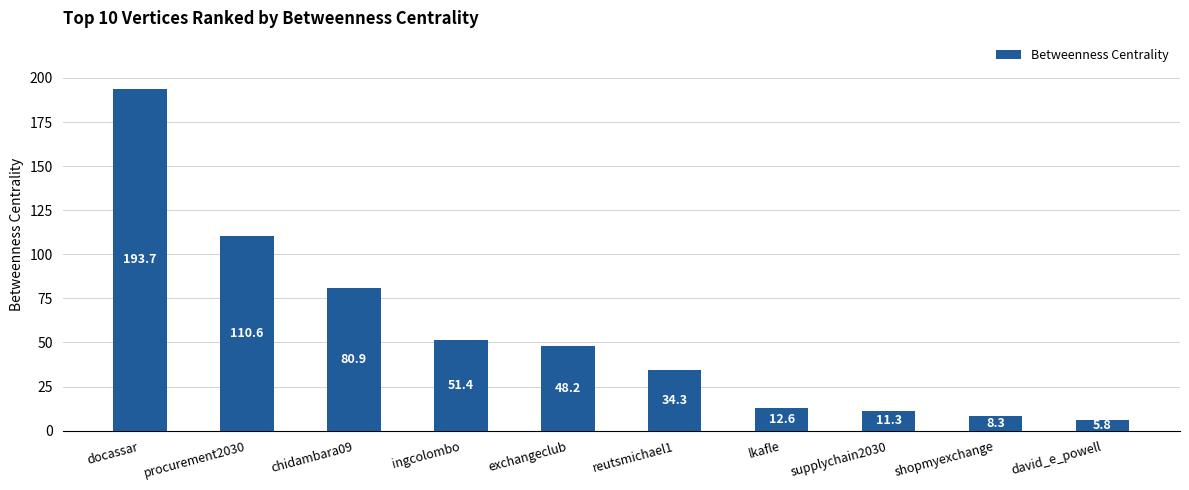

At which category does the chart reach its minimum across all series?

david_e_powell